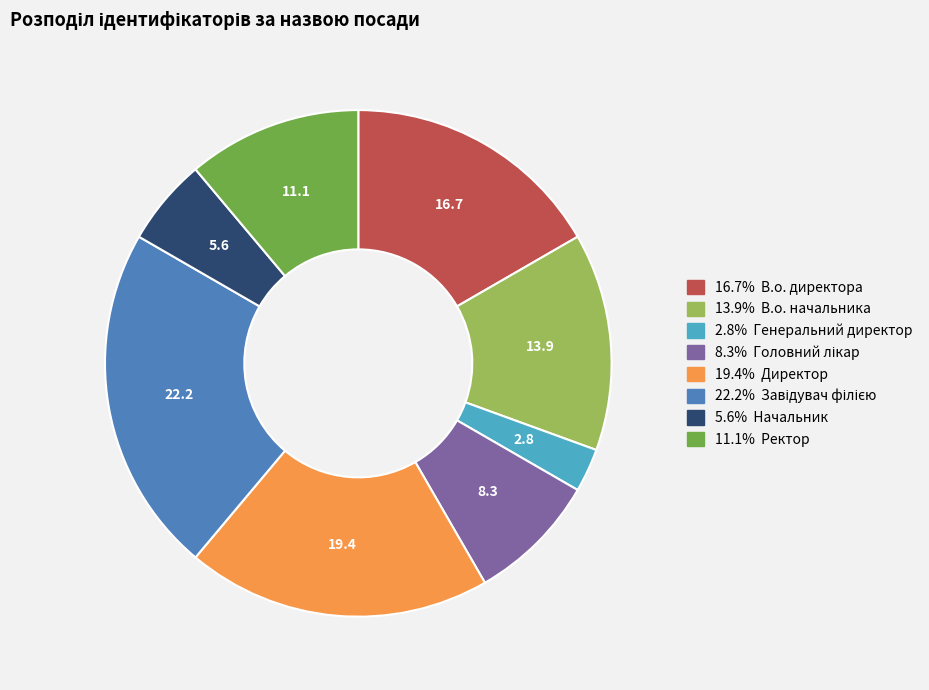

Is there a majority slice in this chart?

No